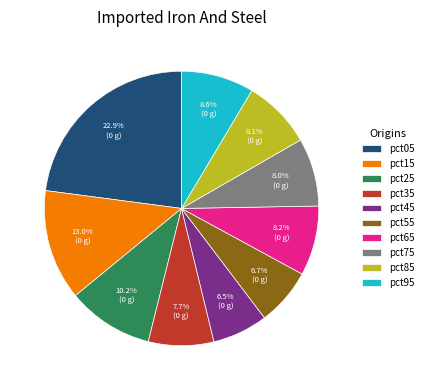

Which slice is the largest?

pct05